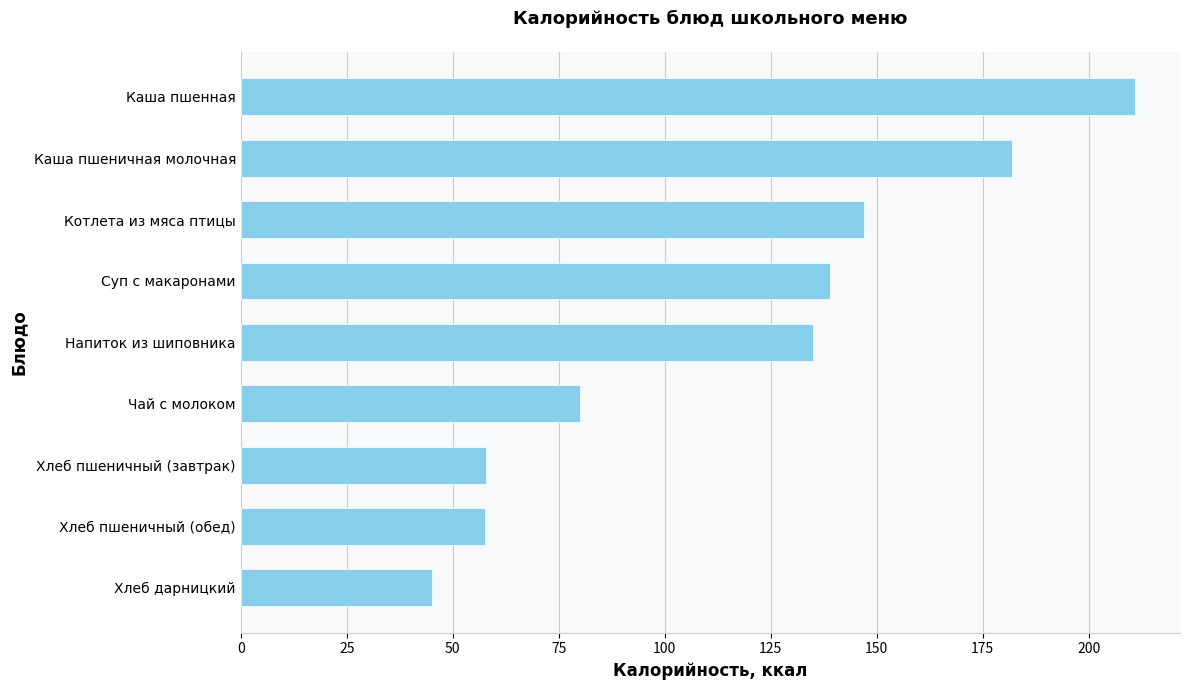

The chart shows a value of 57.7 at Хлеб пшеничный (обед). True or false?

True